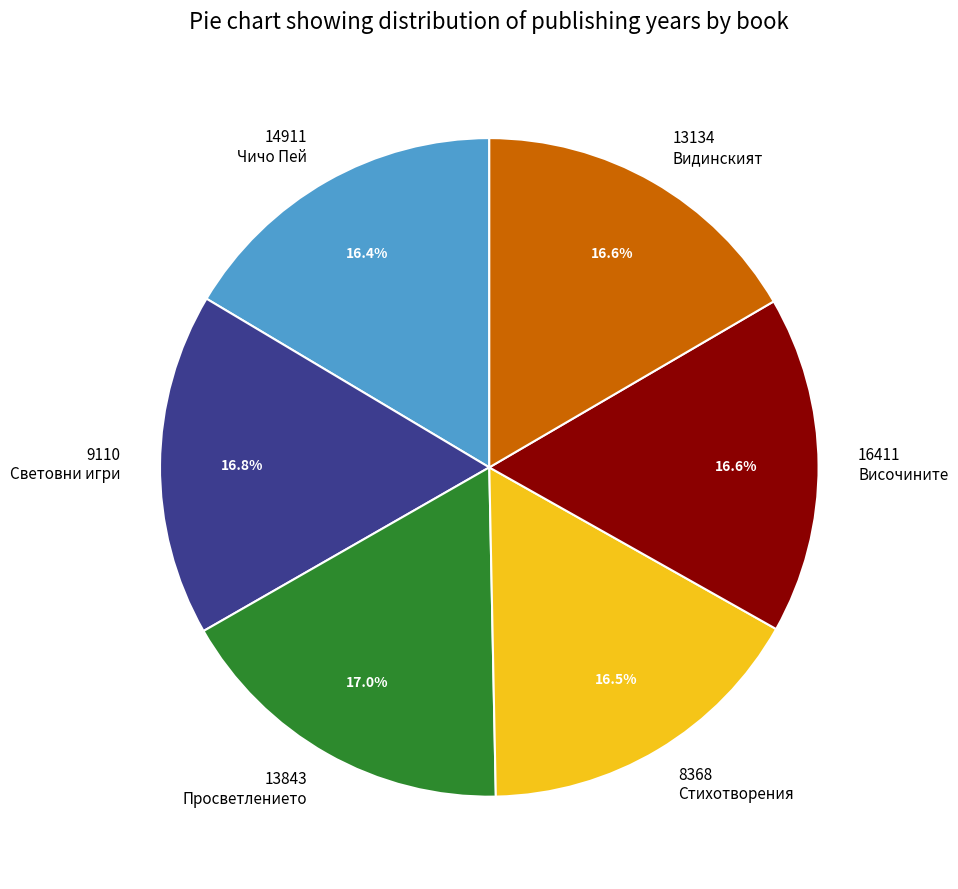

Is there a majority slice in this chart?

No